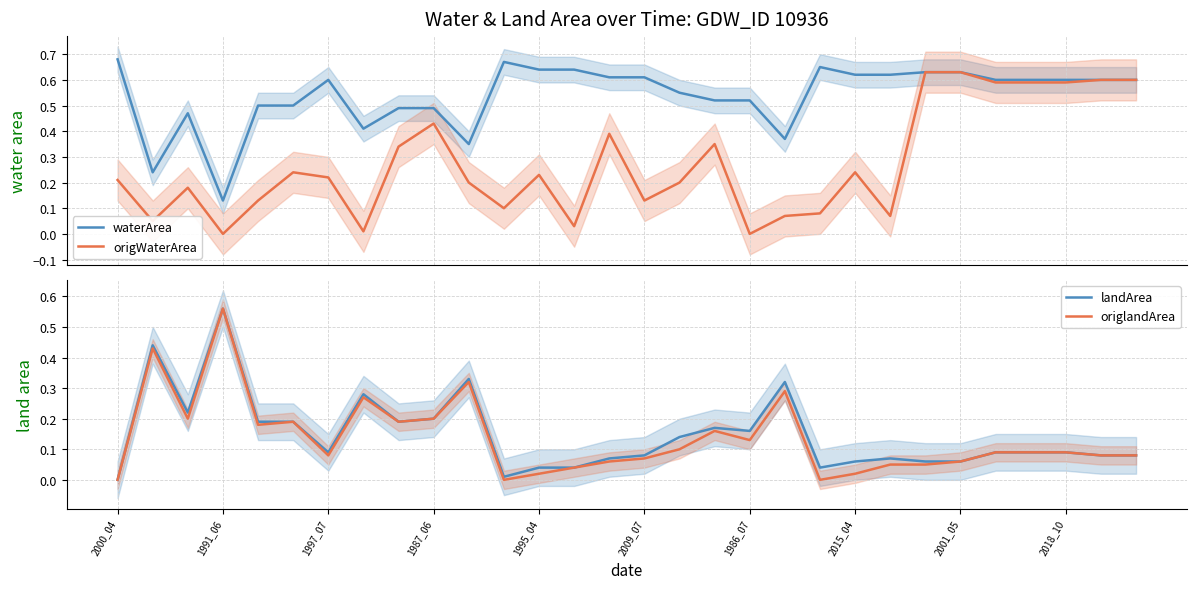

What is the spread (max minus min) of values at 14?

0.6